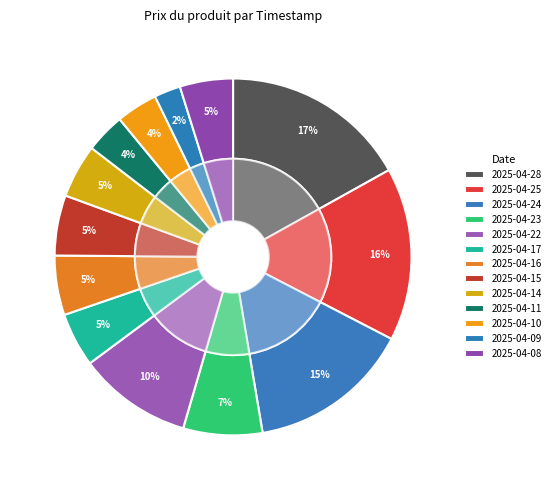

Which category has the smallest portion of the pie?

2025-04-09 18:10